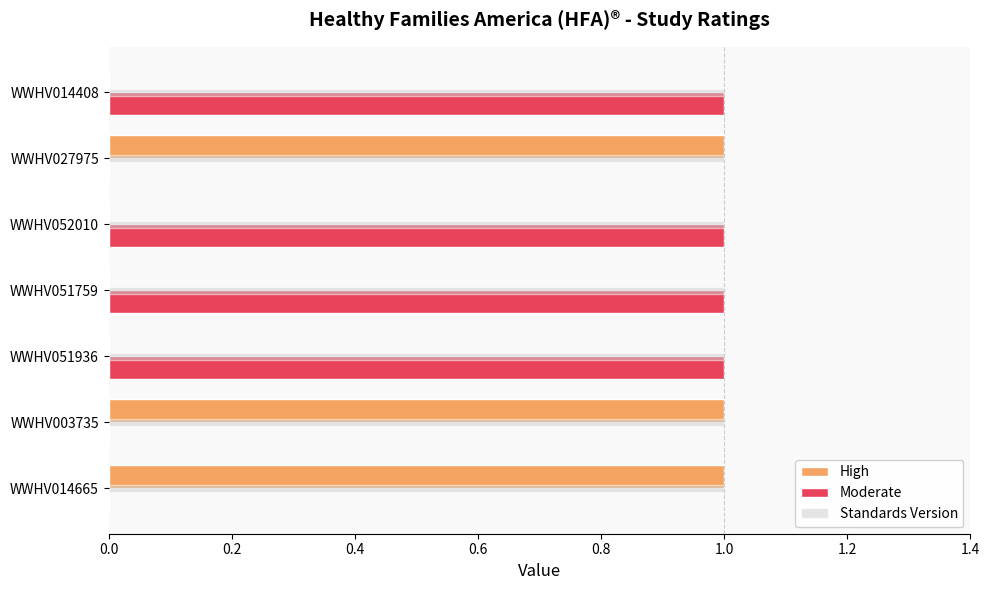

True or false: Standards Version has a value of 1 at WWHV014665.

True